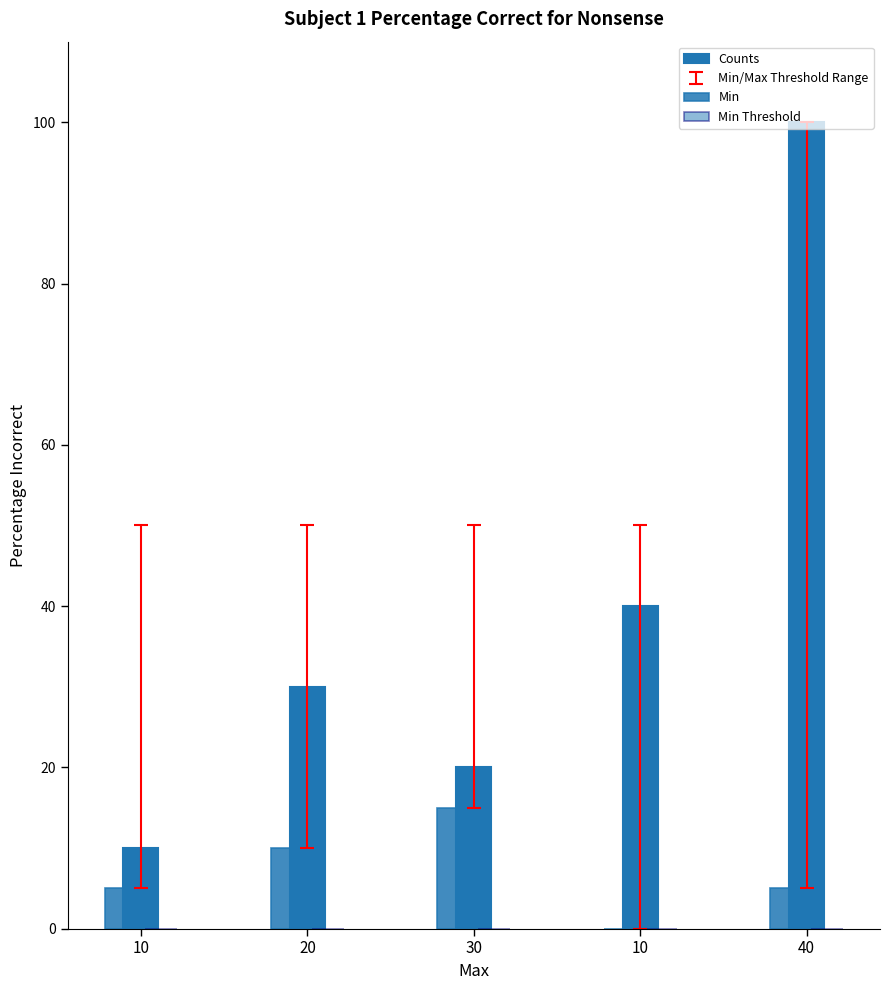

Are the bars horizontal?

No